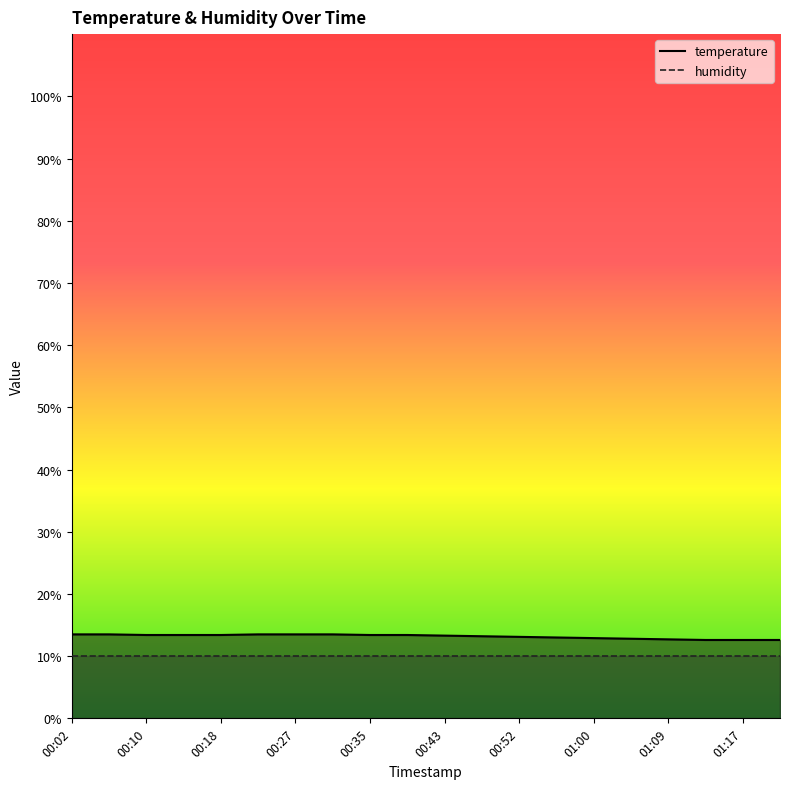

True or false: temperature has more than 1 points higher than both neighbors.

False